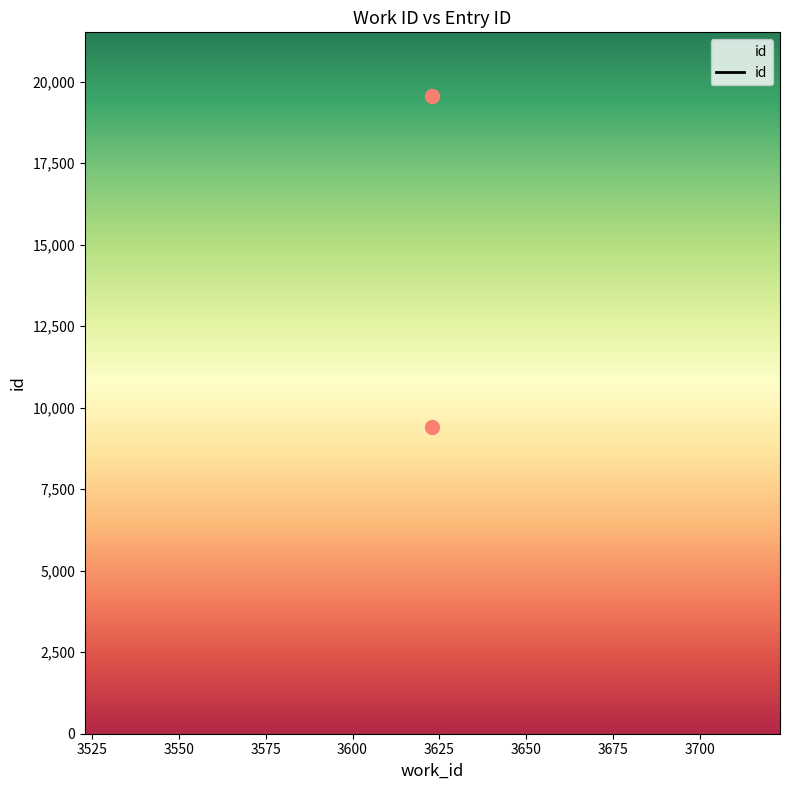

What is the change in value from 3623 to 3623?

+10145